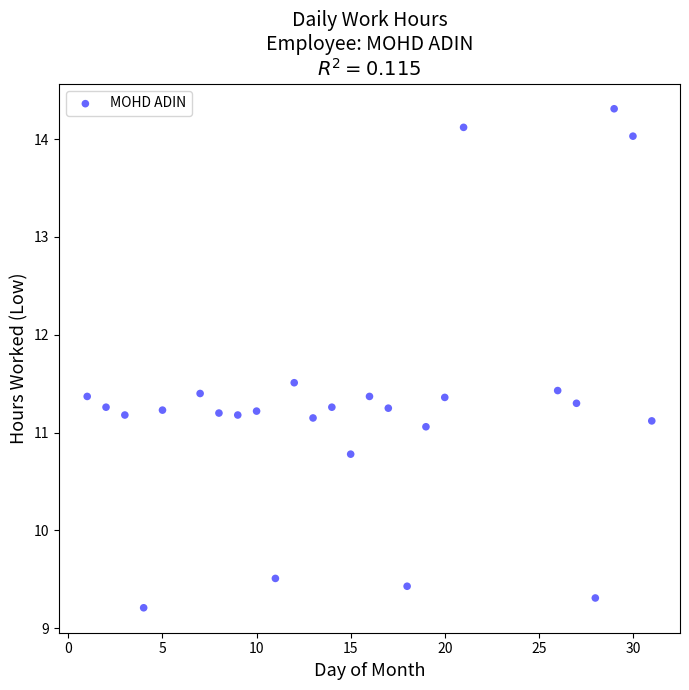

What is the range of Y values (max minus min)?

5.1